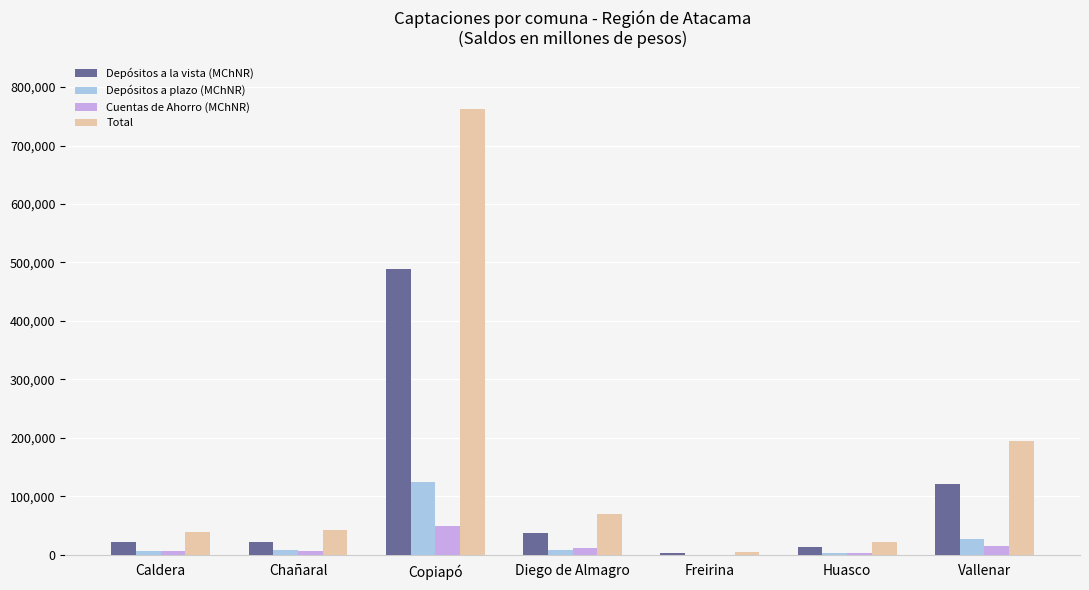

Is the value of Cuentas de Ahorro (MChNR) at Caldera greater than the value of Depósitos a plazo (MChNR) at Vallenar?

No